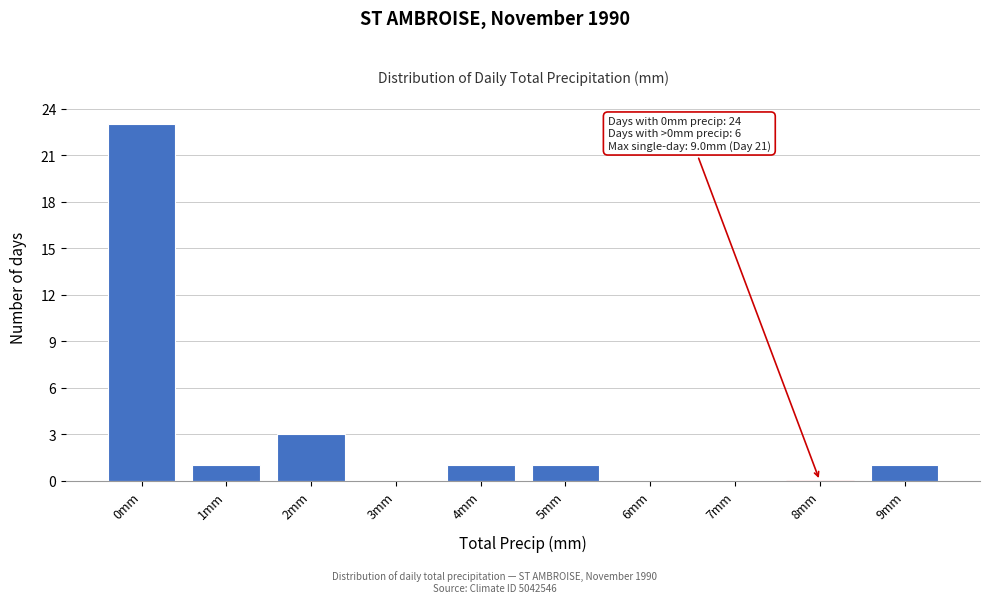

Reading left to right, list all the values displayed in this chart.

0mm=23	1mm=1	2mm=3	3mm=0	4mm=1	5mm=1	6mm=0	7mm=0	8mm=0	9mm=1